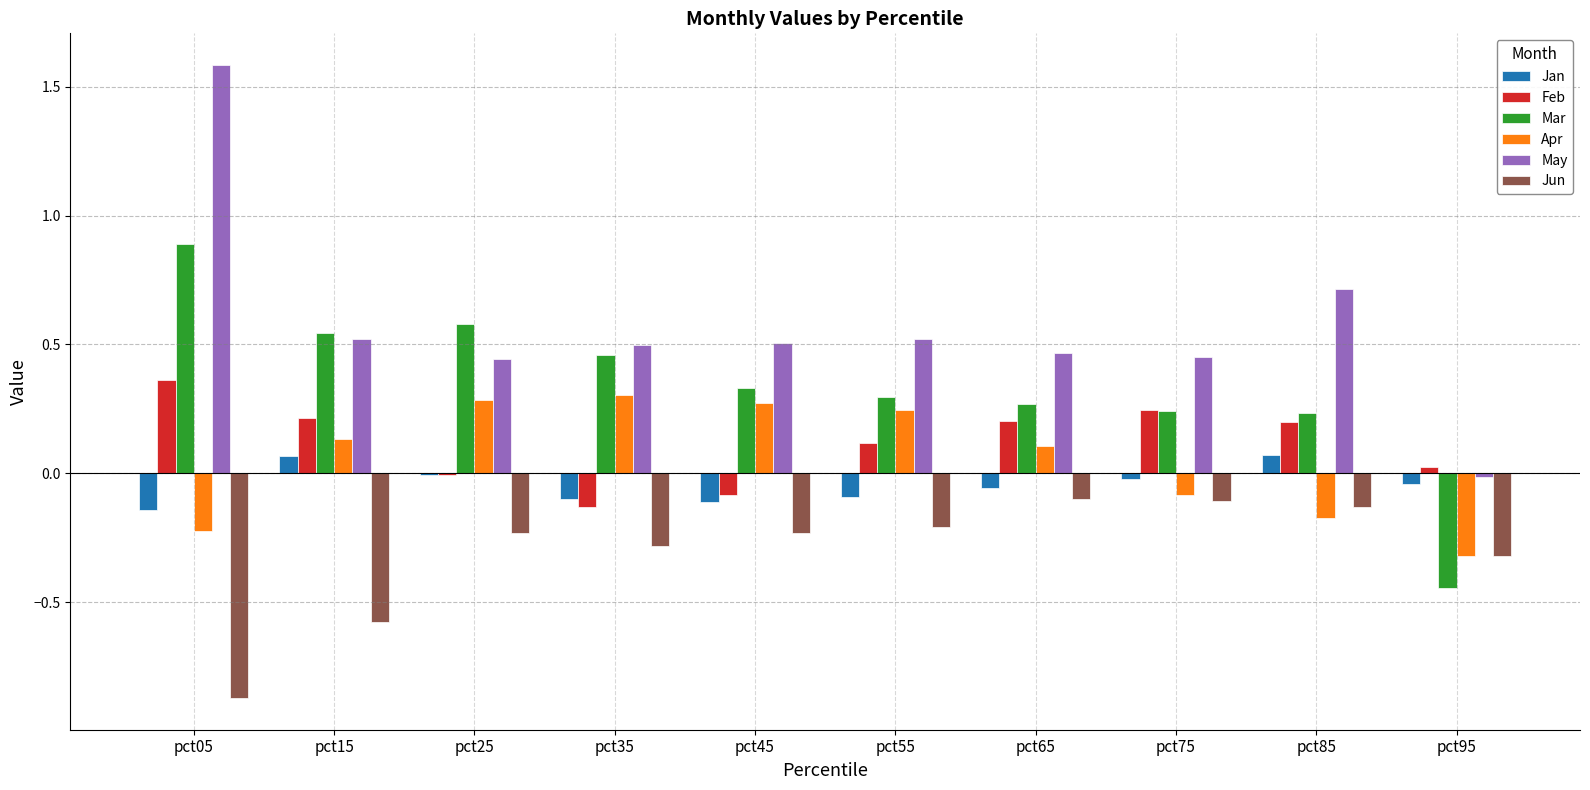

What is the sum of all Mar values?

3.4